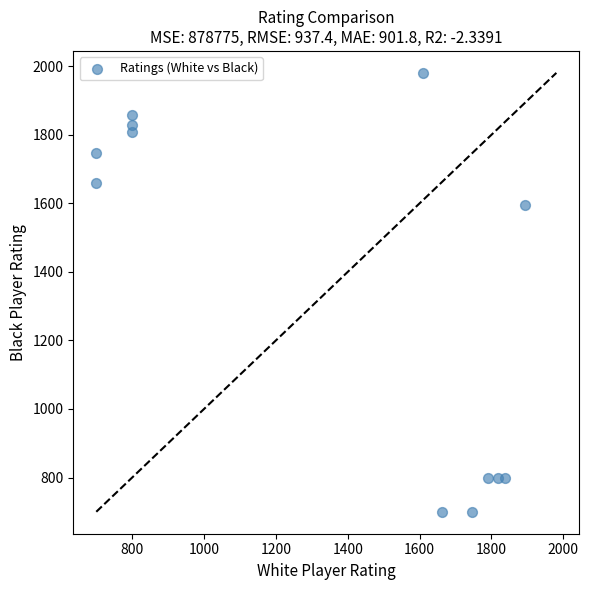

What Y value in the scatter plot is closest to 1340?

1595